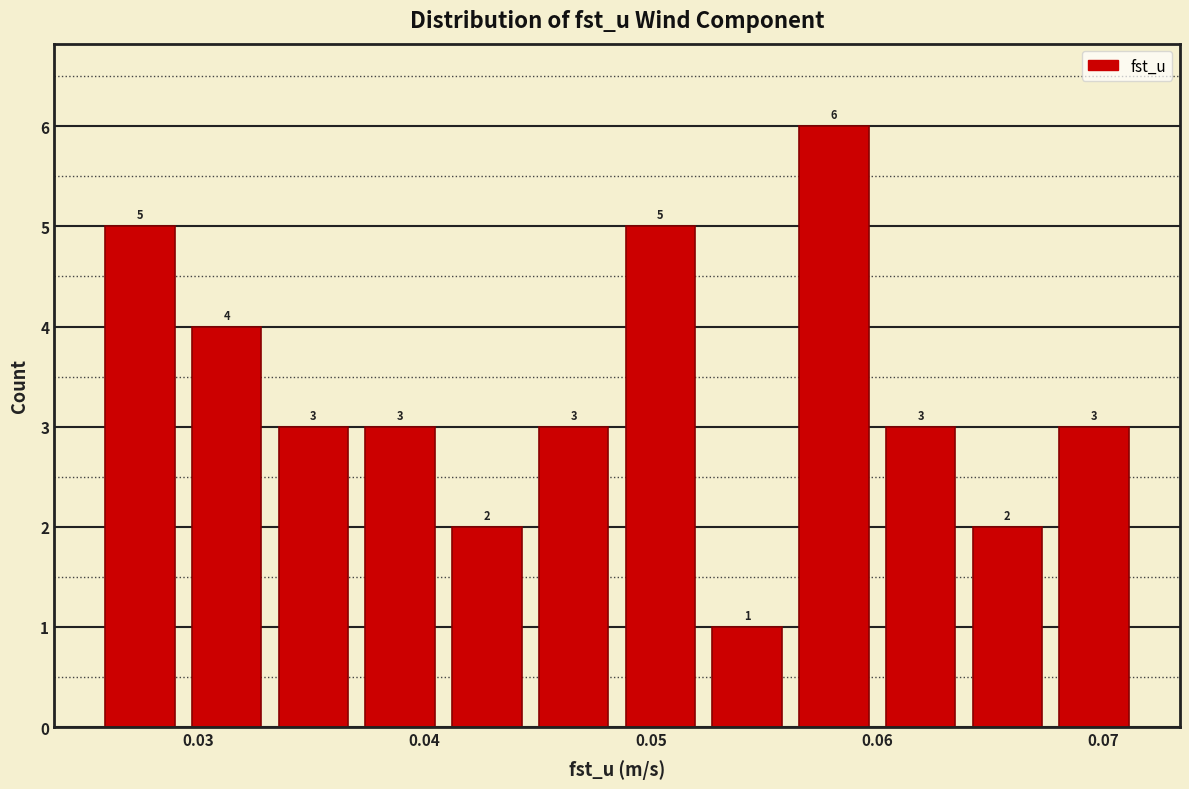

Around what value on the x-axis is the tallest bar? Give the approximate position of its centre, as read against the axis.

0.058